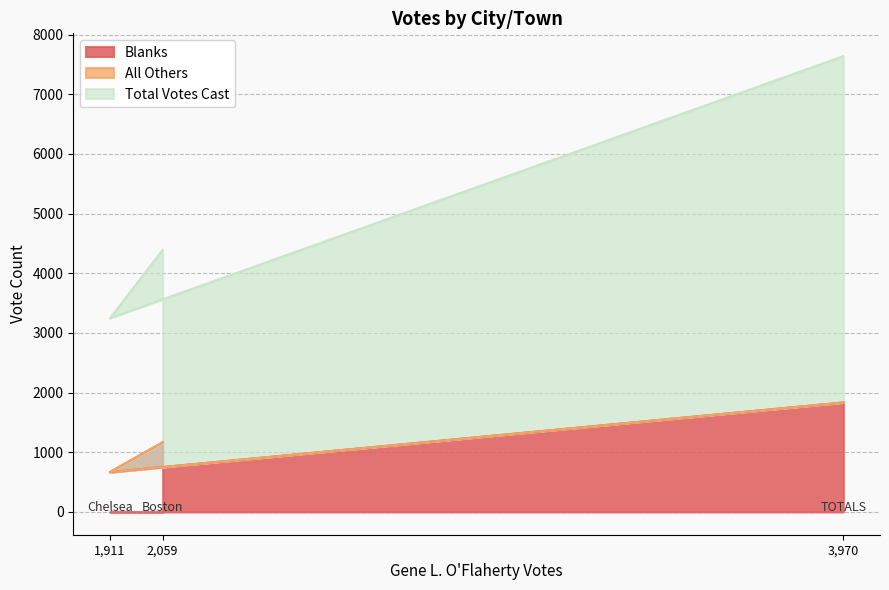

What is the greatest value displayed?

7640